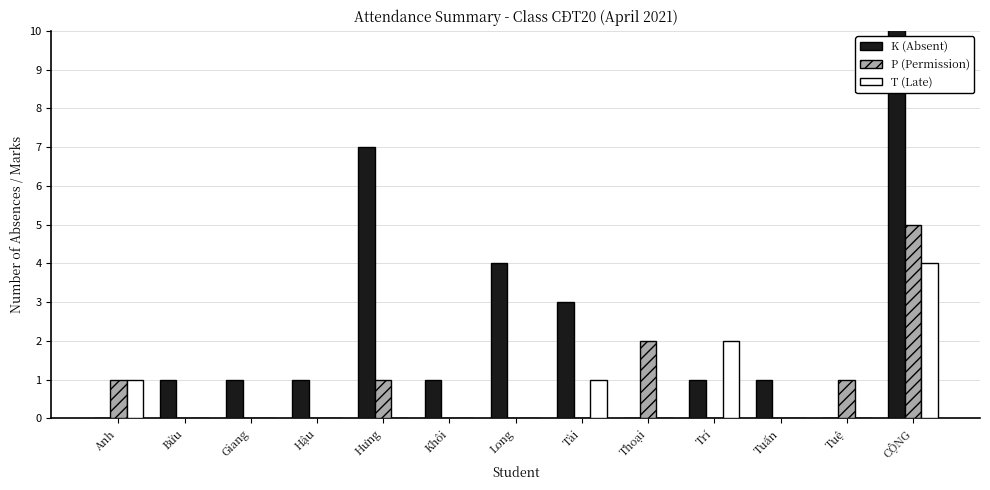

Which label corresponds to the largest value in the chart?

CỘNG